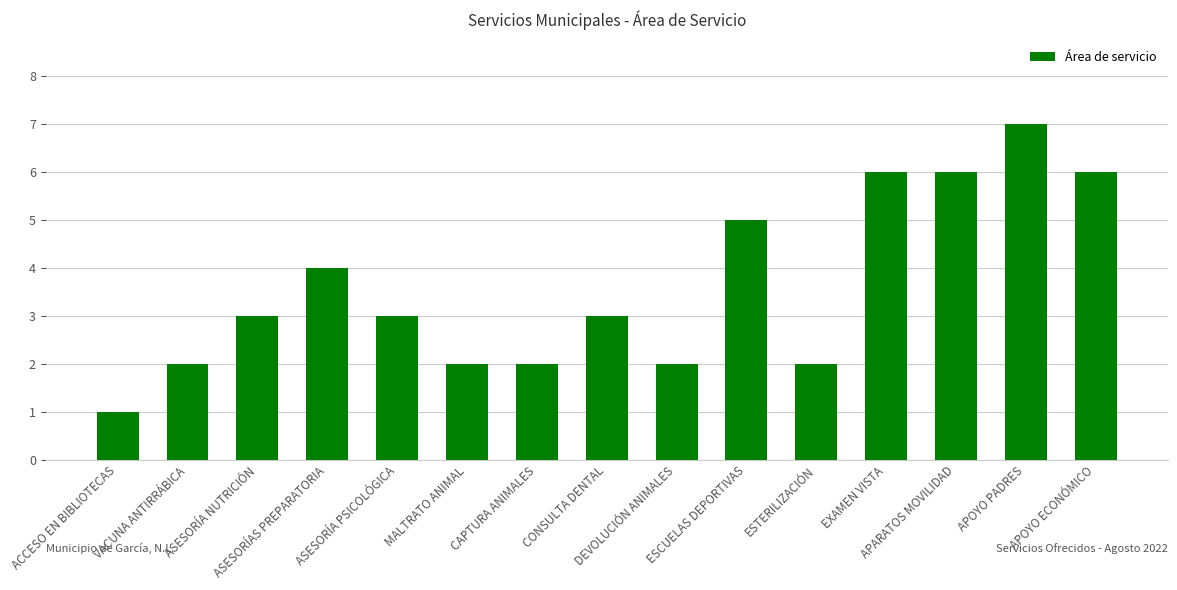

How many distinct data groups are displayed?

1